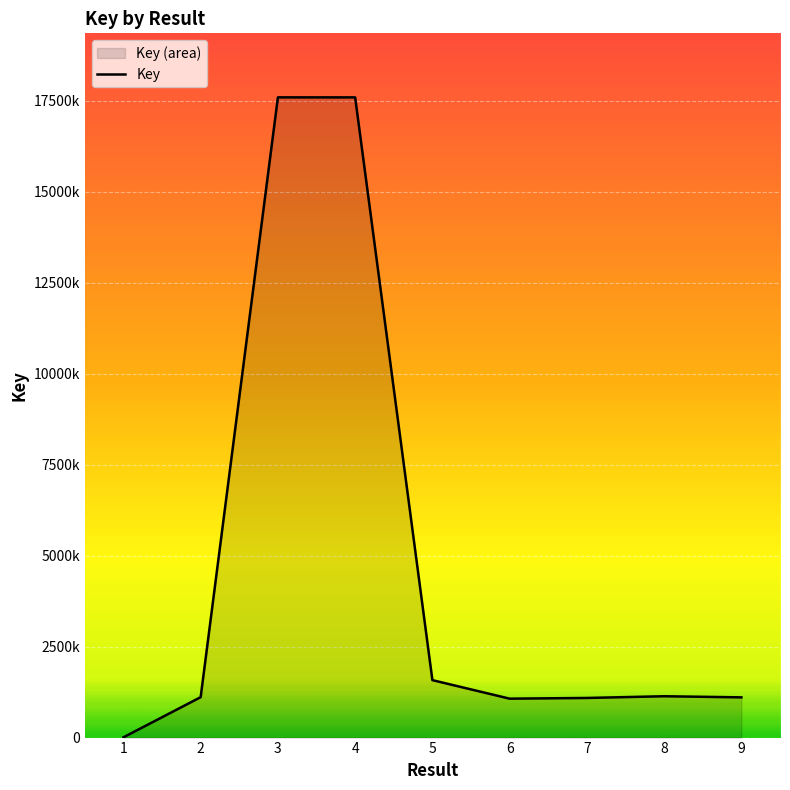

What is the sum of all values?

42270919